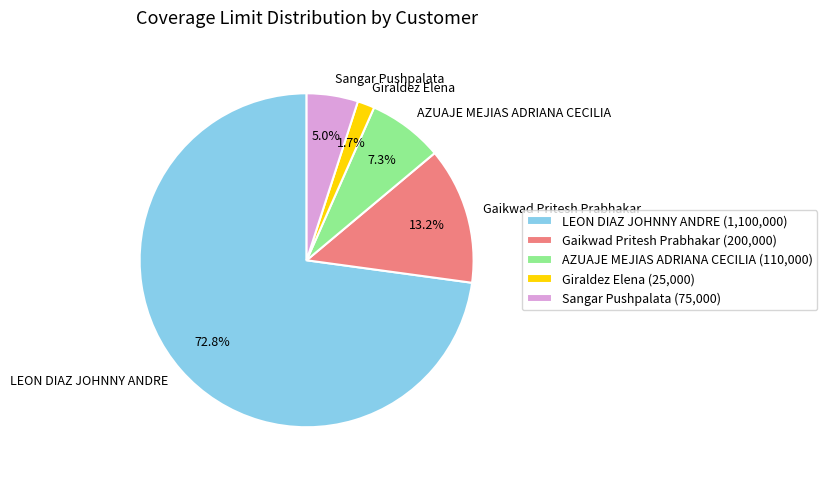

Is it true that Gaikwad Pritesh Prabhakar is 13% of the pie?

True